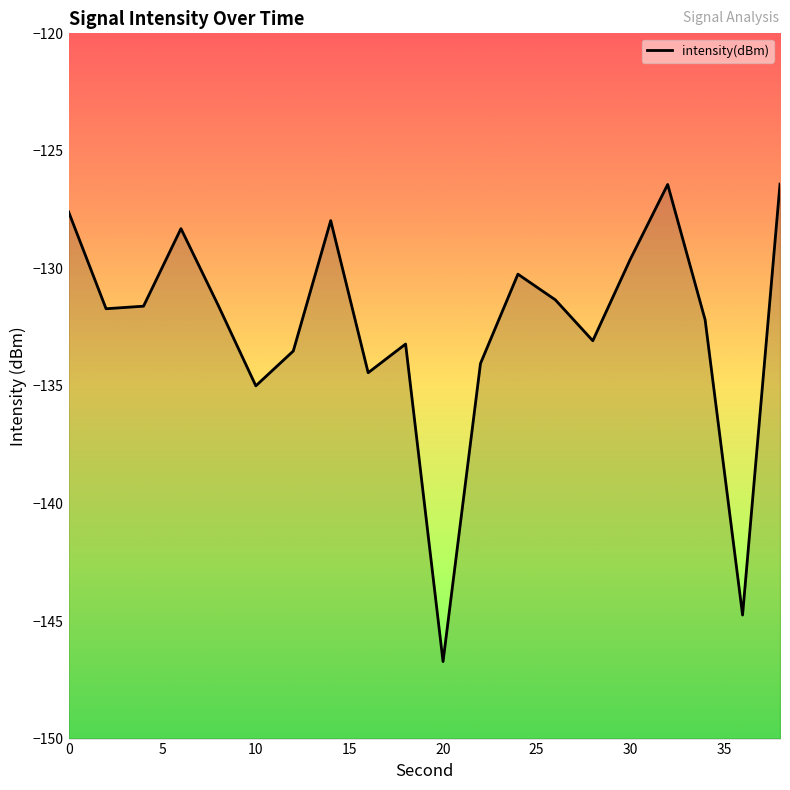

Reading left to right, transcribe all the data shown in this chart.

-127.6	-131.7	-131.6	-128.3	-131.6	-135.0	-133.5	-128.0	-134.4	-133.2	-146.7	-134.0	-130.2	-131.3	-133.1	-129.6	-126.4	-132.2	-144.7	-126.4